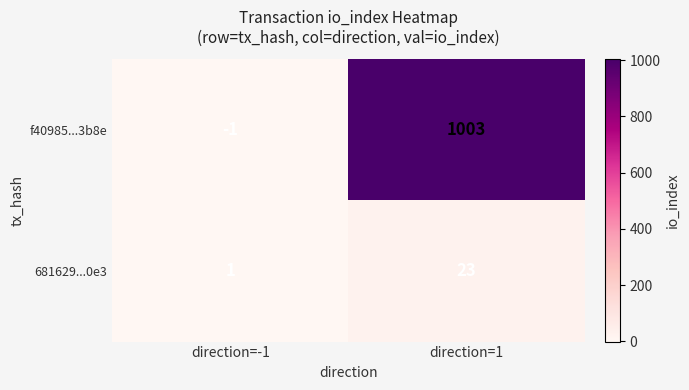

Rank the series by their average value, from lowest to highest.

681629...0e3, f40985...3b8e